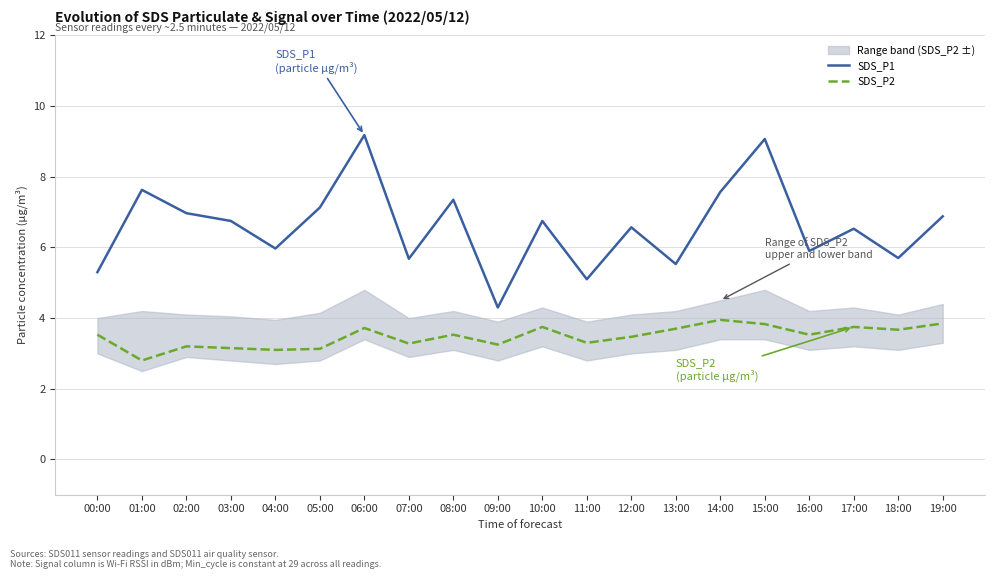

Reading right to left, extract all data points from this chart.

SDS_P1: 19:00=6.9	18:00=5.7	17:00=6.5	16:00=5.9	15:00=9.1	14:00=7.6	13:00=5.5	12:00=6.6	11:00=5.1	10:00=6.8	09:00=4.3	08:00=7.3	07:00=5.7	06:00=9.2	05:00=7.1	04:00=6.0	03:00=6.8	02:00=7.0	01:00=7.6	00:00=5.3
SDS_P2: 19:00=3.9	18:00=3.7	17:00=3.8	16:00=3.5	15:00=3.8	14:00=4.0	13:00=3.7	12:00=3.5	11:00=3.3	10:00=3.8	09:00=3.2	08:00=3.5	07:00=3.3	06:00=3.7	05:00=3.1	04:00=3.1	03:00=3.1	02:00=3.2	01:00=2.8	00:00=3.5